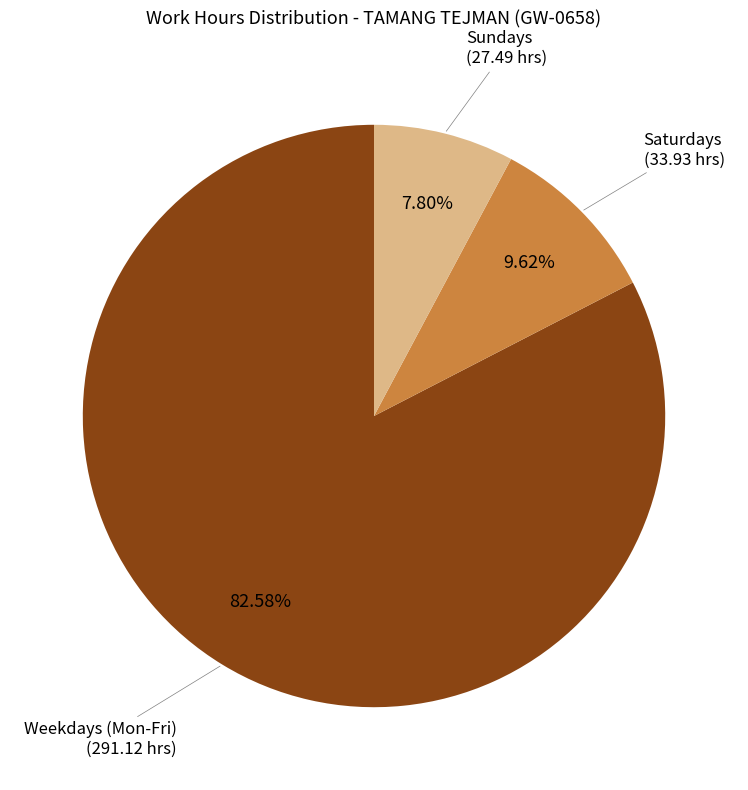

How many segments does this pie chart have?

3